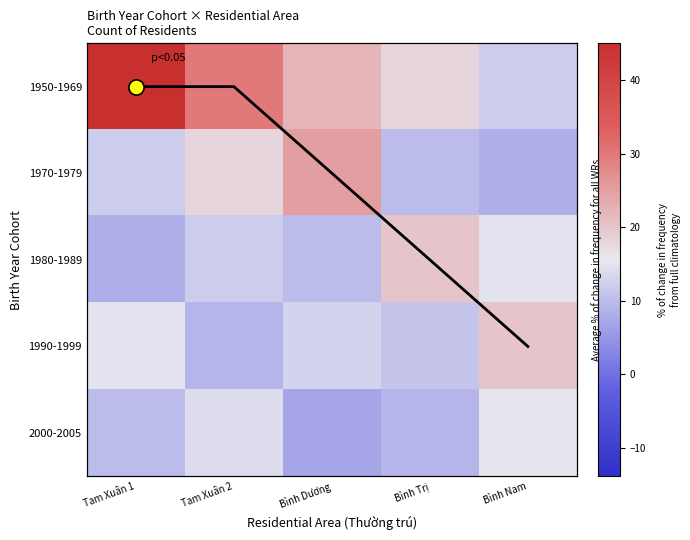

The value of 1980-1989 at Bình Nam is 15. True or false?

True